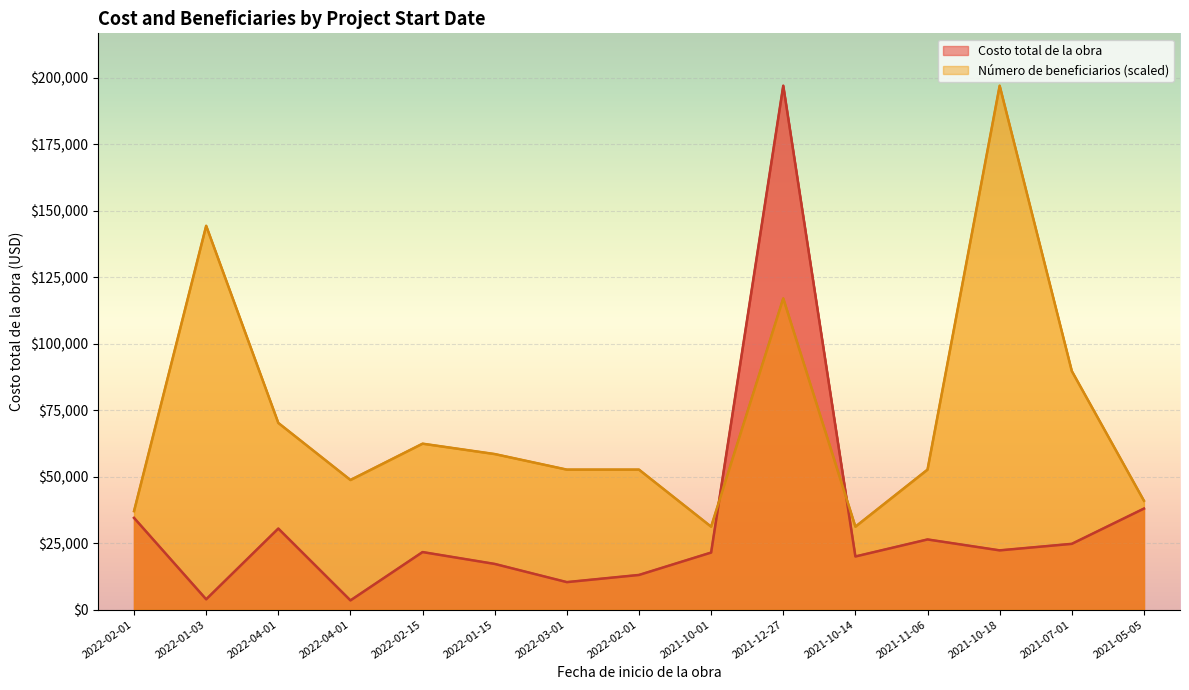

What is the value of the Costo total de la obra point at the 11th from the left?

20000.0